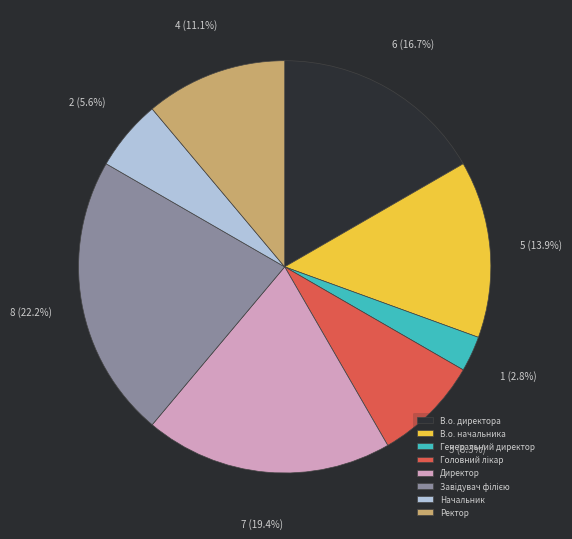

Does any single category account for the majority?

No